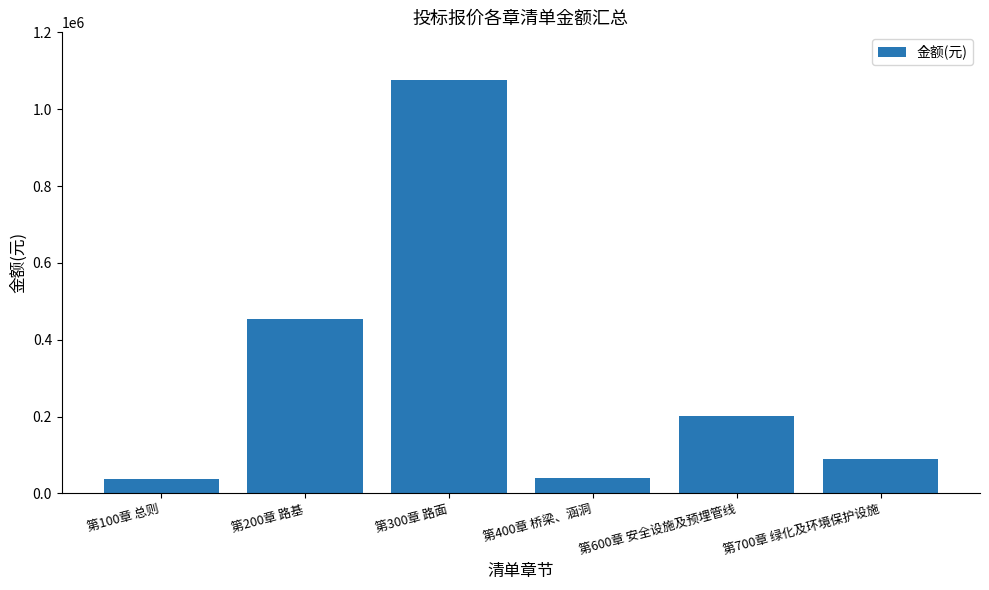

Are the bars grouped side by side (vs. stacked)?

No